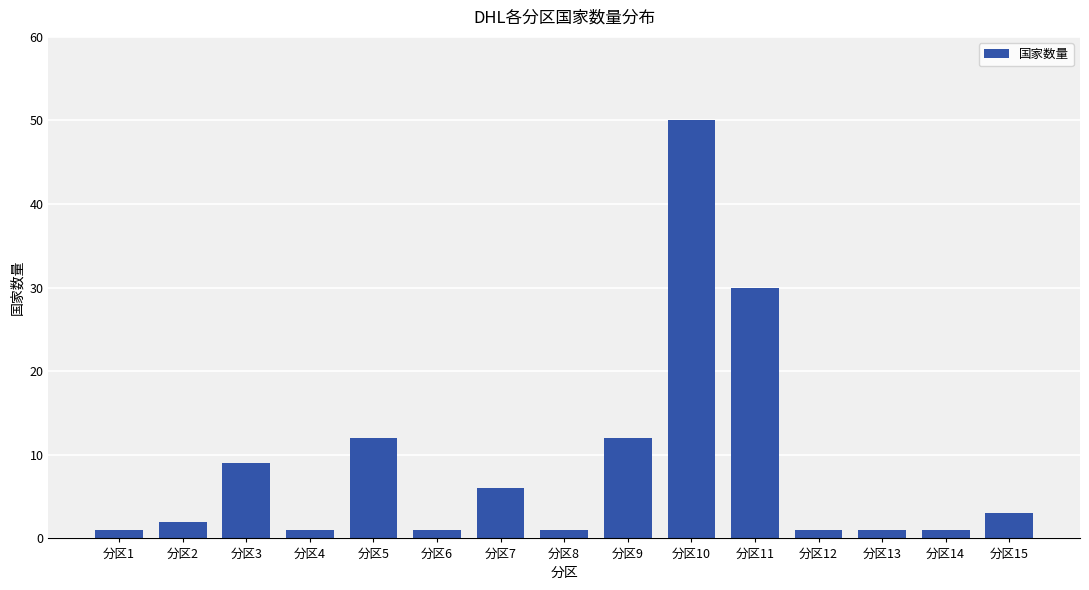

Reading left to right, transcribe all the data shown in this chart.

1	2	9	1	12	1	6	1	12	50	30	1	1	1	3